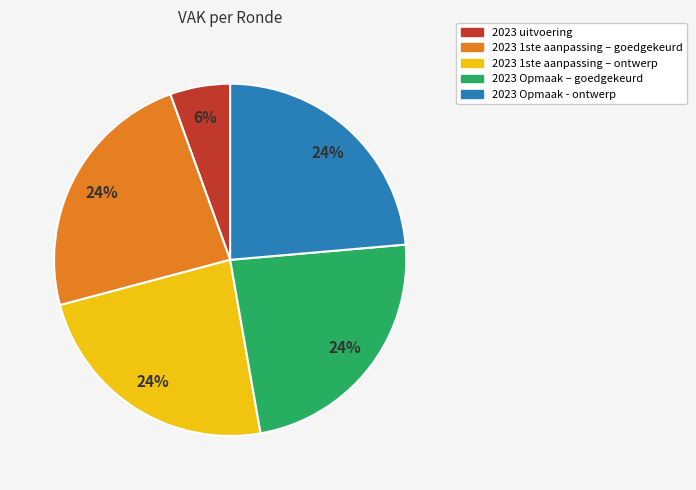

Is the sum of 2023 uitvoering and 2023 Opmaak - ontwerp greater than half?

No